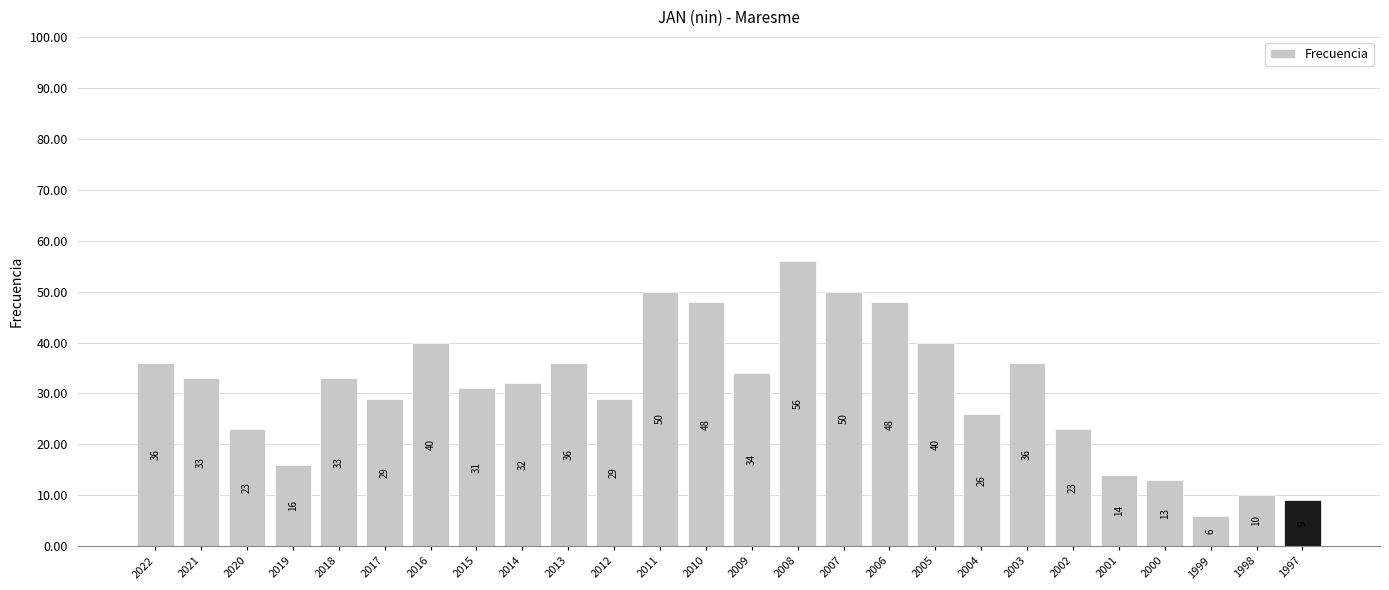

What is the greatest value displayed?

56